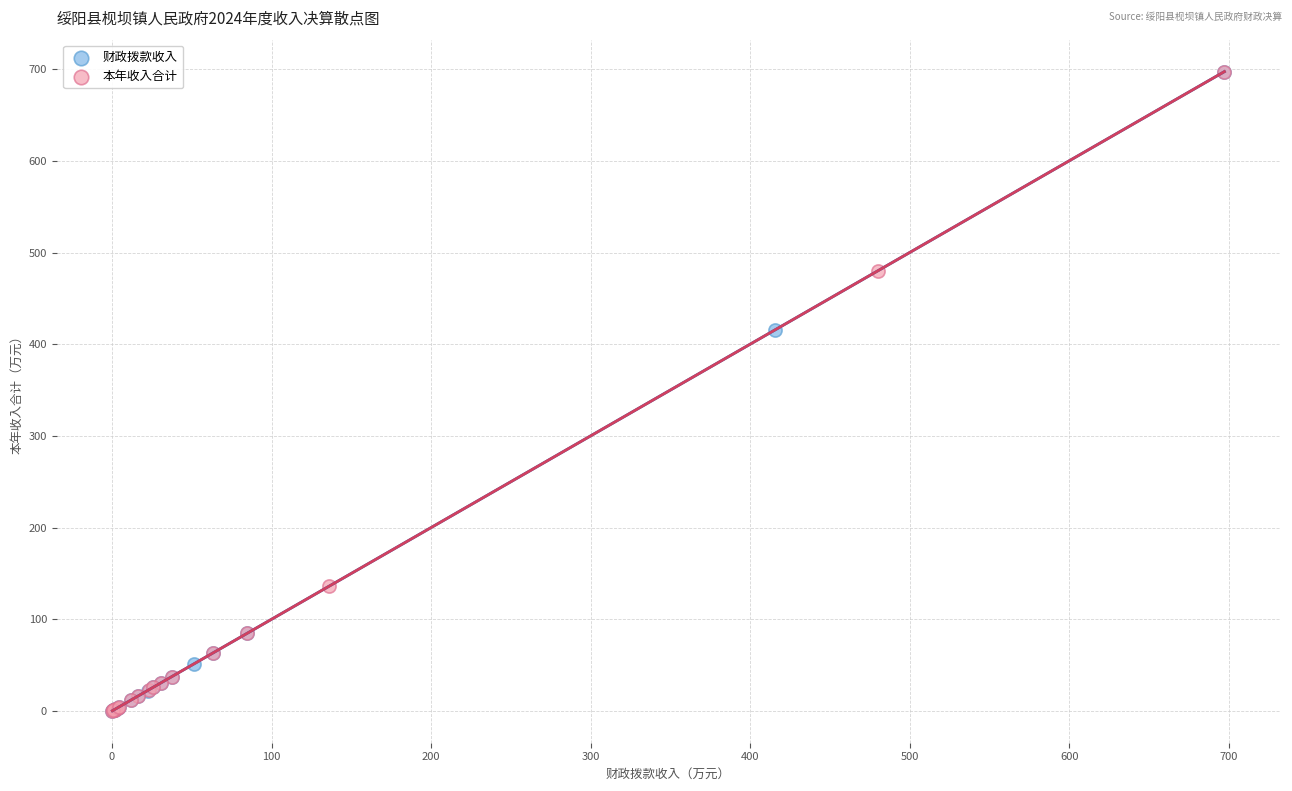

What are all the series names shown in the legend?

财政拨款收入, 本年收入合计